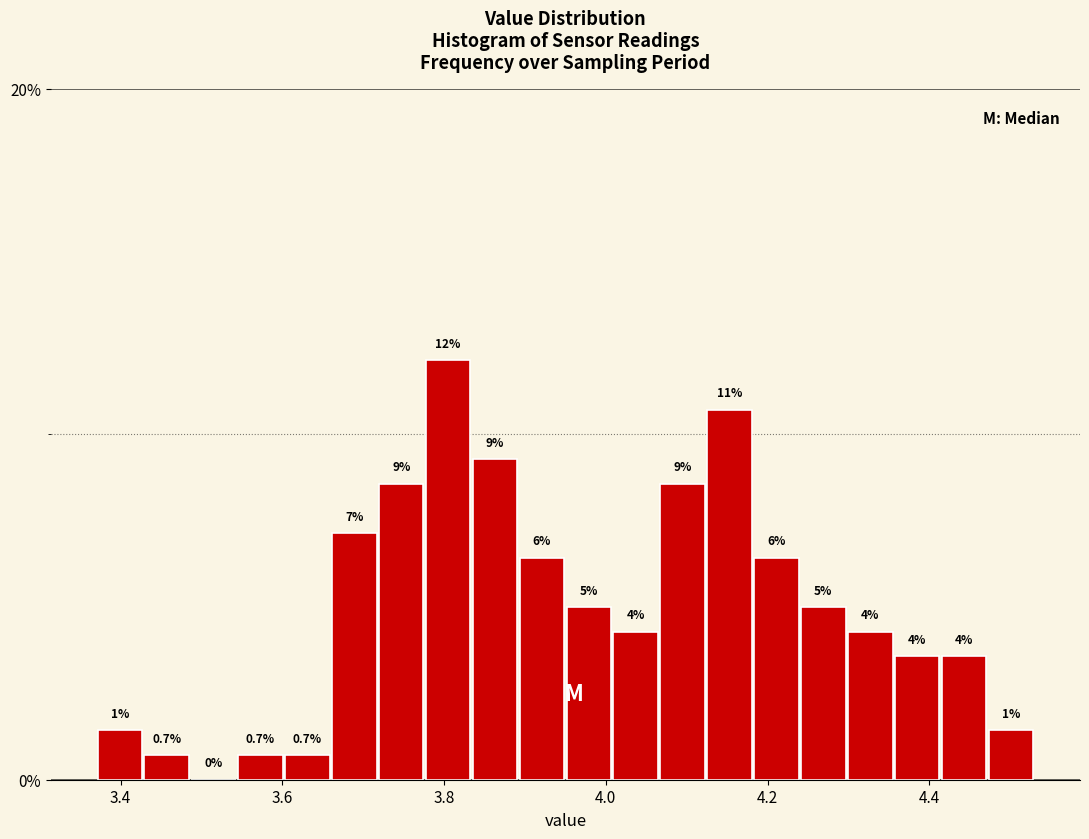

Read against the x-axis, roughly where is the centre of the tallest bar?

3.80